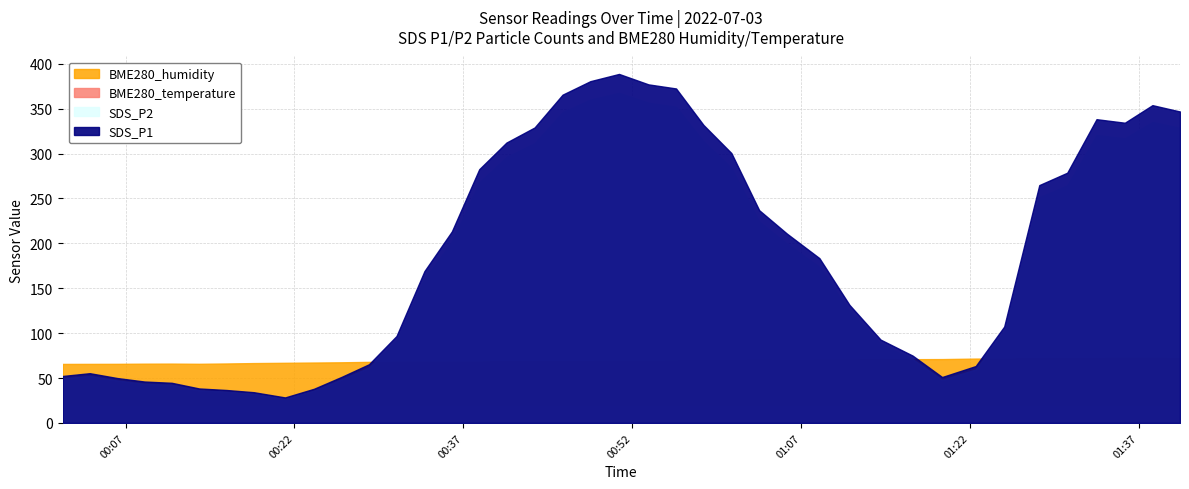

List the series in order of their peak value, lowest first.

BME280_temperature, BME280_humidity, SDS_P2, SDS_P1